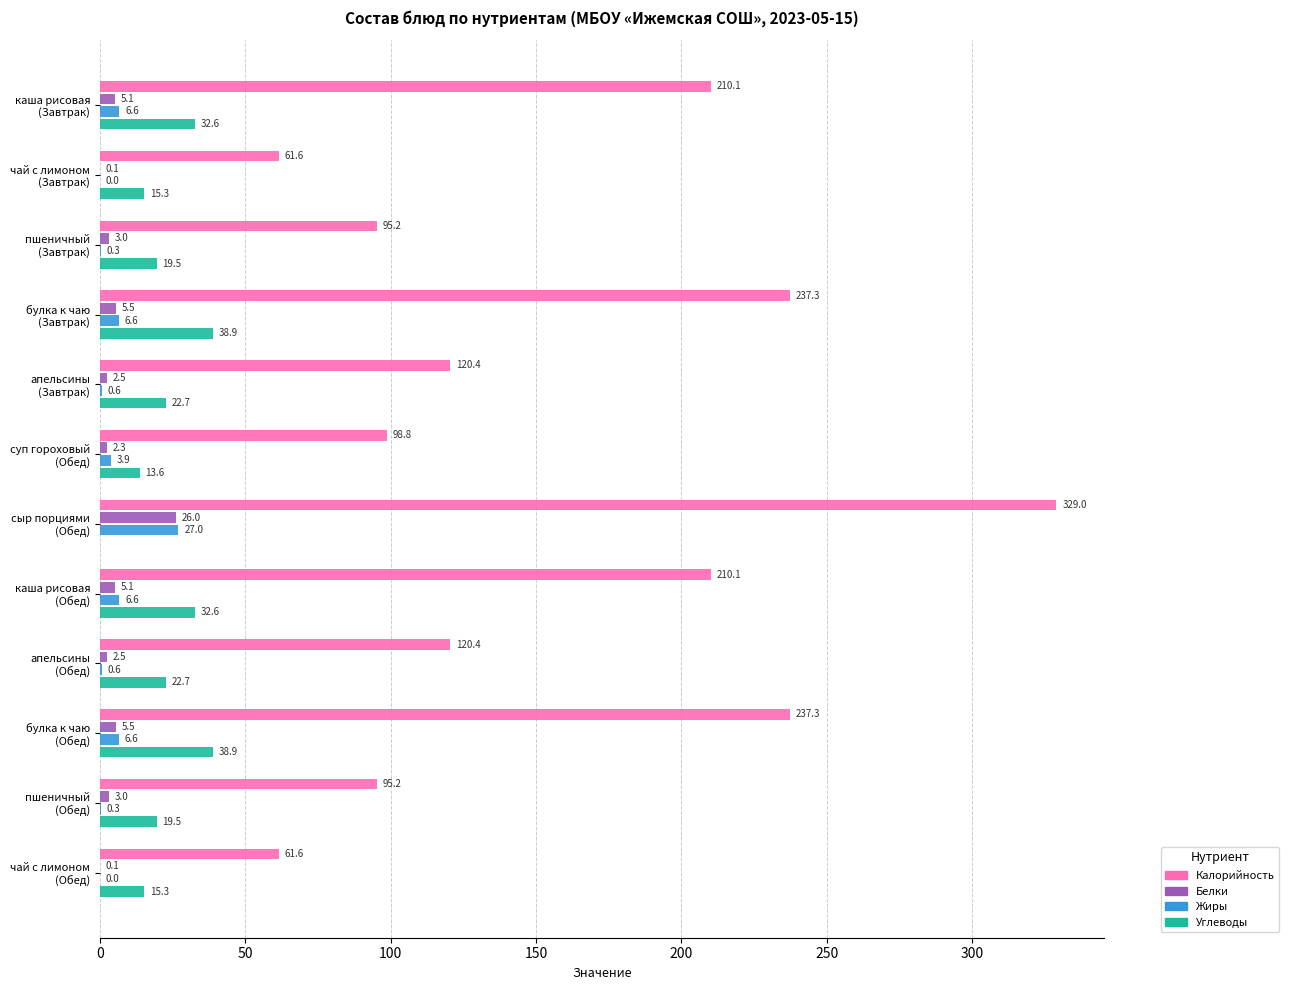

Which series has the largest total across all categories?

Калорийность